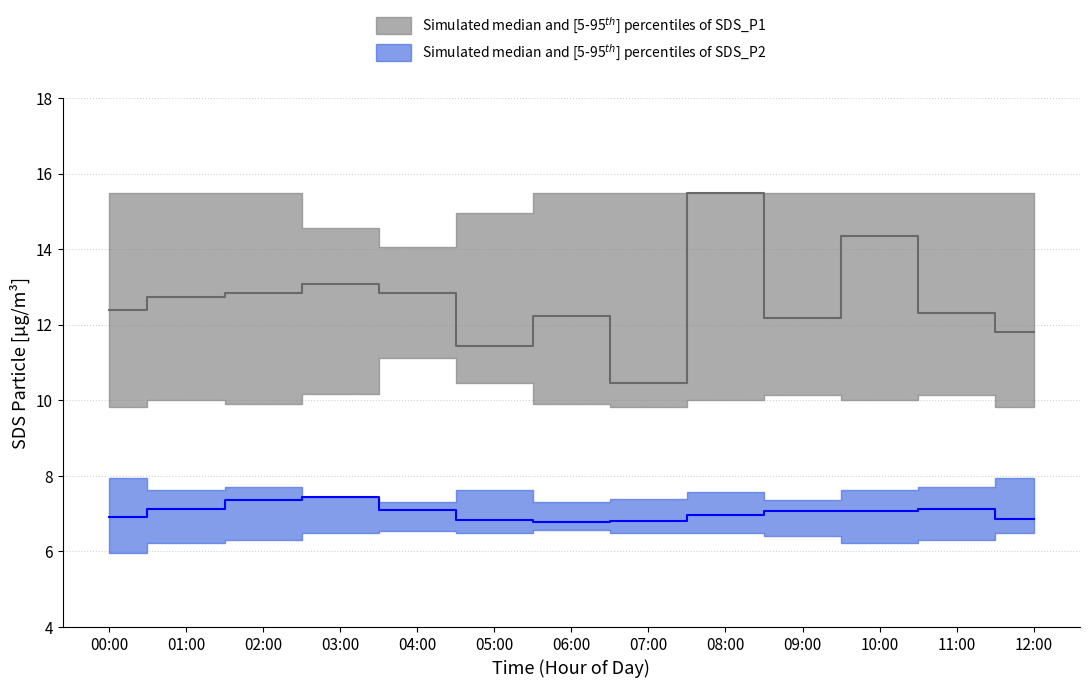

How many values in the SDS_P1_p5 series are below 10?

5